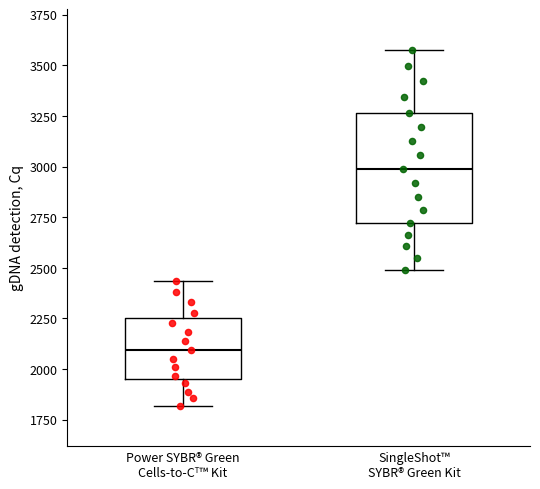

Reading left to right, transcribe this box plot: for each box, give where its median line is, the range the box spans, and where its two whiskers end, as read against the y-axis. The values are not printed on the chart, so give them approximately, as read against the axis.

Power SYBR® Green Cells-to-Cᵀ™ Kit: median 2100, box 1950 to 2250, whiskers 1800 to 2450
SingleShot™ SYBR® Green Kit: median 3000, box 2700 to 3250, whiskers 2500 to 3600